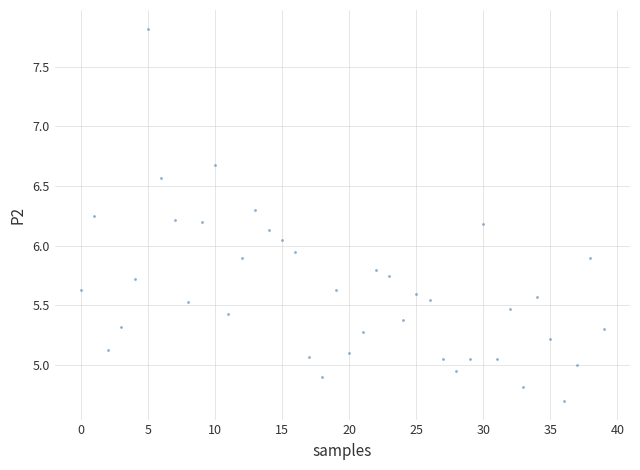

What is the range of Y values (max minus min)?

3.1